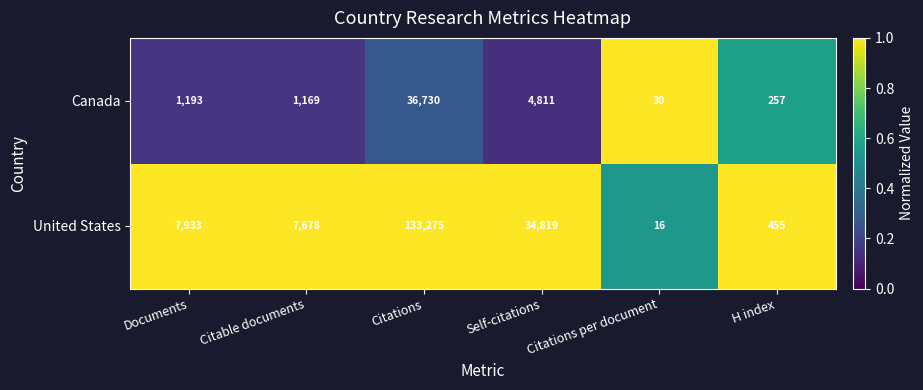

What is the difference between the second highest and minimum values in the Canada series?

4781